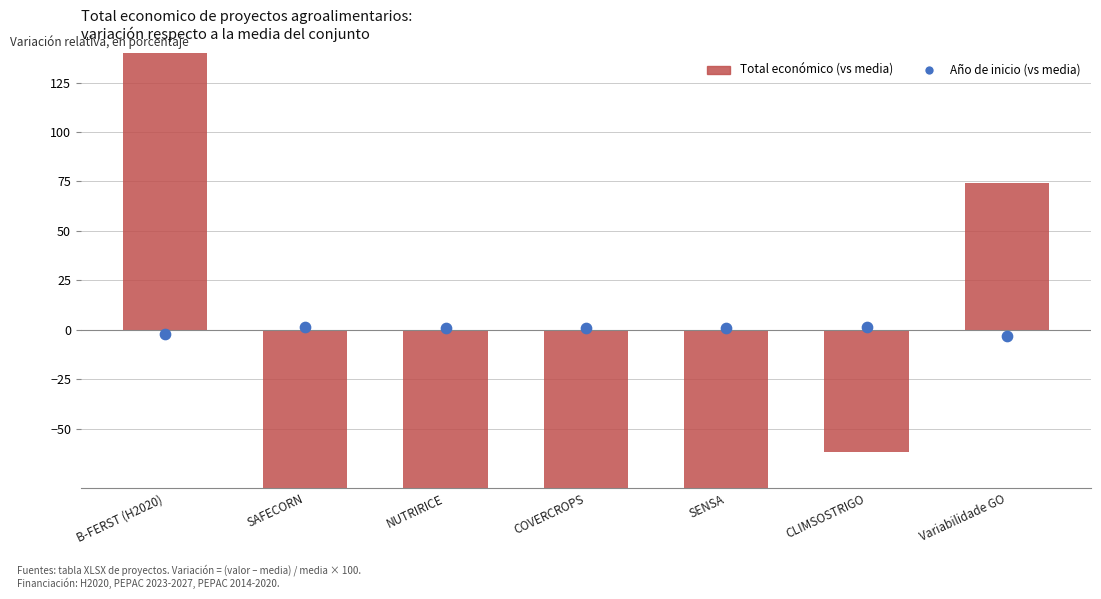

Which series has the largest total across all categories?

Total economico (vs media)